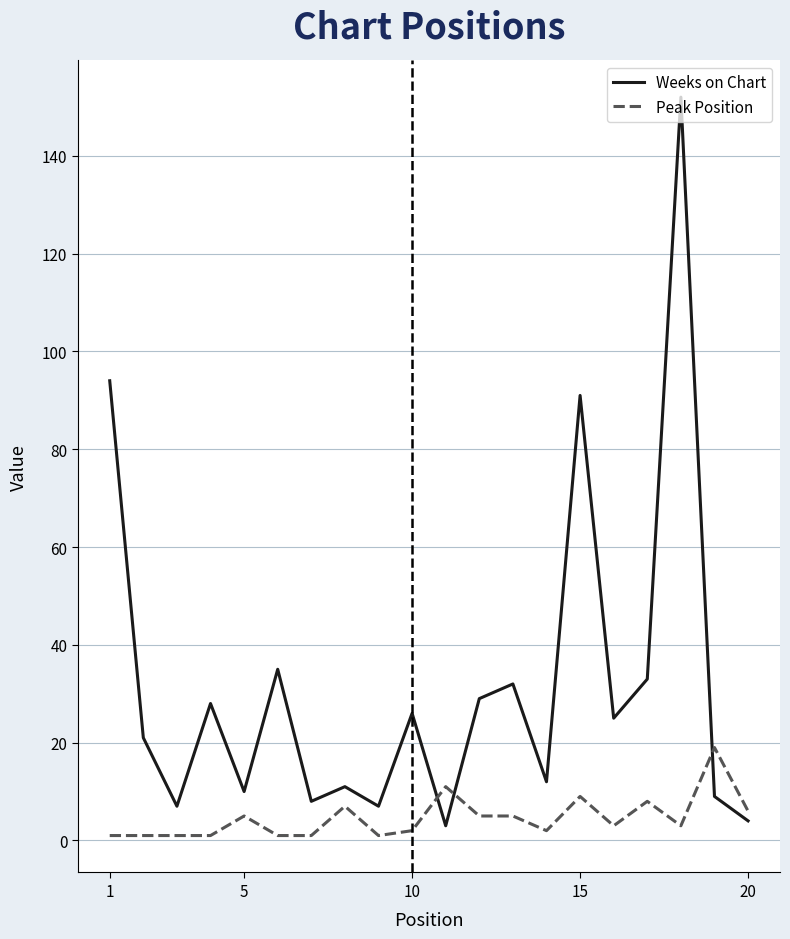

What is the difference between the maximum and minimum values in the Peak Position series?

18